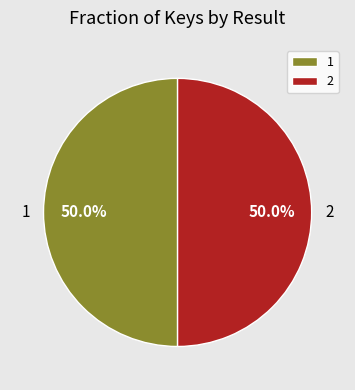

The 2 slice represents 56% of the pie. True or false?

False